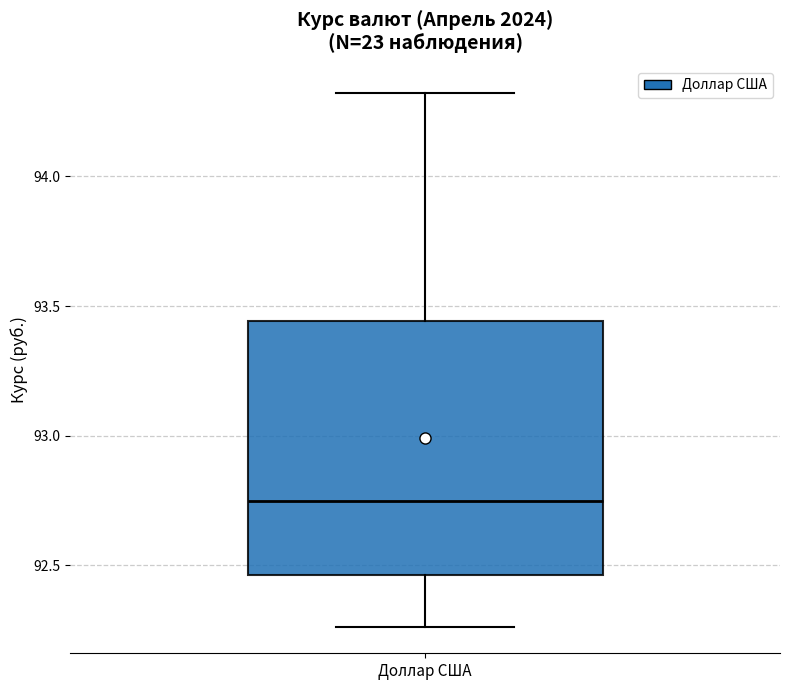

Transcribe this box plot: give where the median line is, the range the box spans, and where the two whiskers end, as read against the y-axis. The values are not printed on the chart, so give them approximately, as read against the axis.

median 92.75, box 92.45 to 93.45, whiskers 92.25 to 94.30